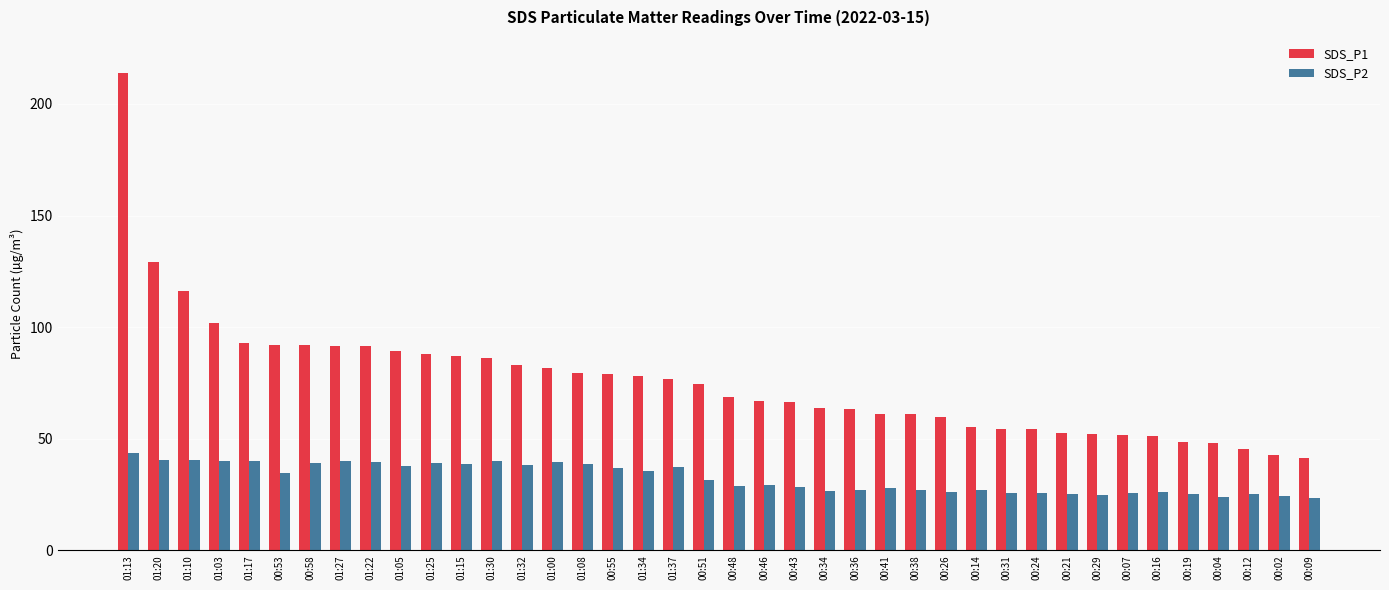

How many categories are shown in the chart?

40